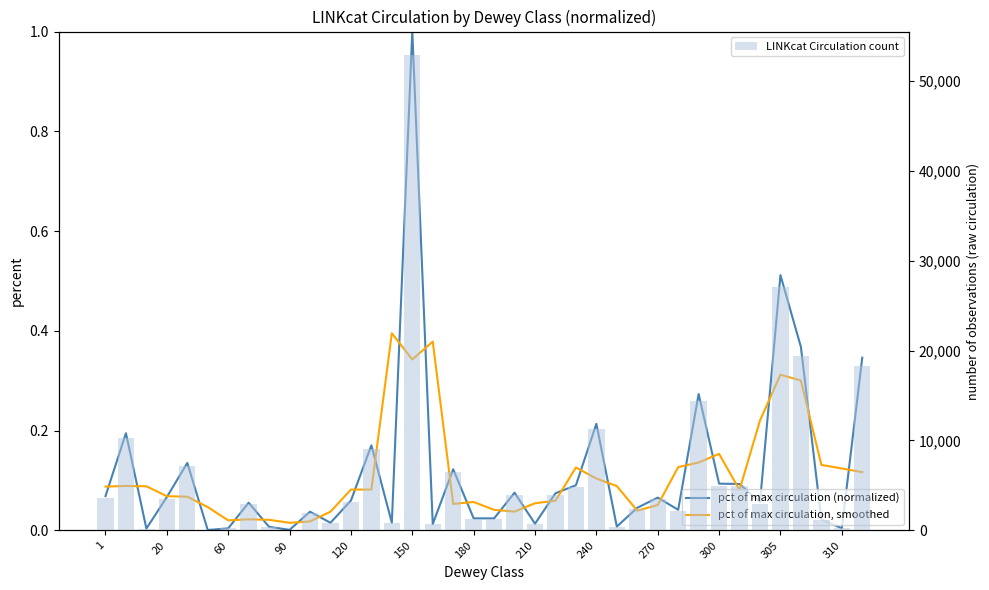

What is the difference between the second highest and second lowest values in the pct of max circulation (normalized) series?

0.5